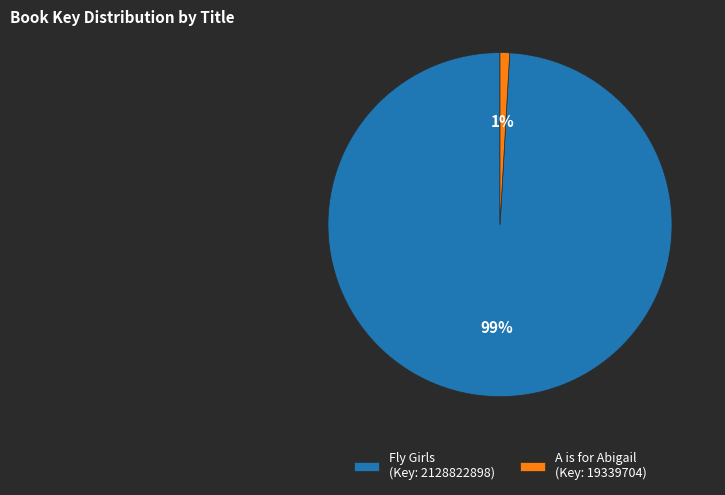

Do A is for Abigail (Key: 19339704) and Fly Girls (Key: 2128822898) together represent more than half of the pie?

Yes